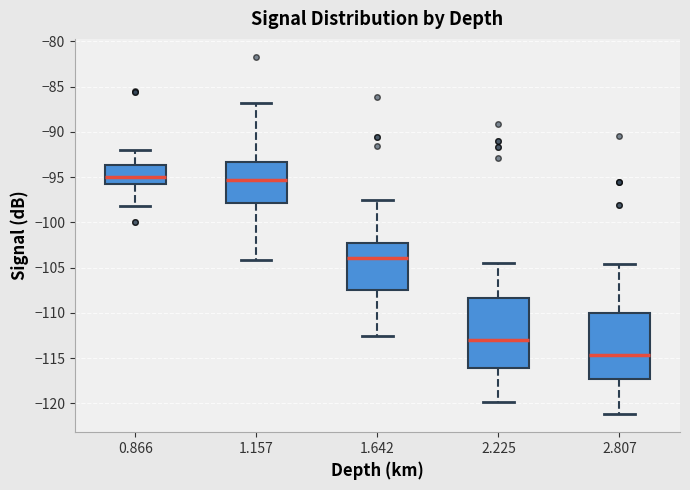

Reading left to right, read every box against the y-axis: the position of its median line, the range the box covers, and the ends of its whiskers. The values are not printed on the chart, so give them approximately, as read against the axis.

0.866: median -95.0, box -96.0 to -93.5, whiskers -98.0 to -92.0
1.157: median -95.5, box -98.0 to -93.5, whiskers -104.0 to -87.0
1.642: median -104.0, box -107.5 to -102.5, whiskers -112.5 to -97.5
2.225: median -113.0, box -116.0 to -108.5, whiskers -120.0 to -104.5
2.807: median -114.5, box -117.0 to -110.0, whiskers -121.0 to -104.5